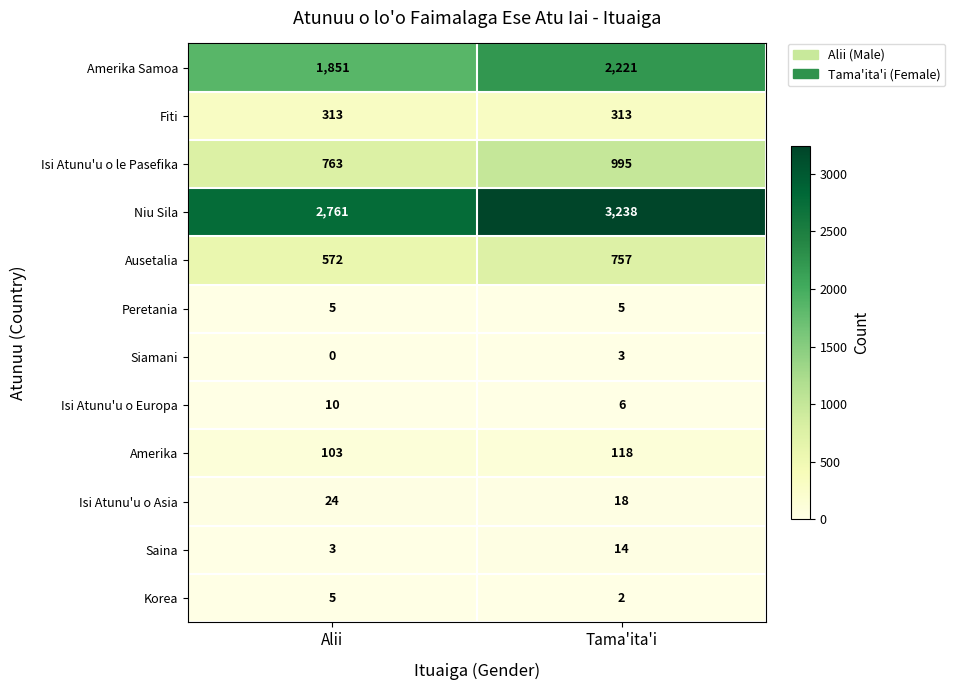

Rank the categories by Ausetalia value from lowest to highest.

Alii, Tama'ita'i